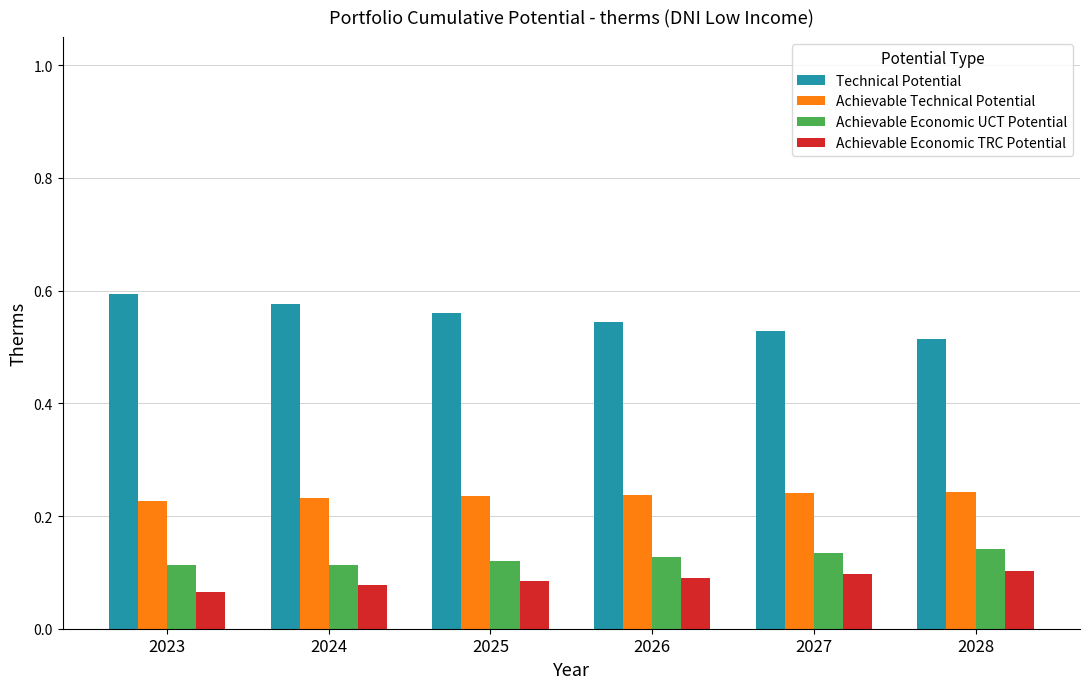

Is the value of Technical Potential at 2024 greater than the value of Achievable Economic TRC Potential at 2027?

Yes